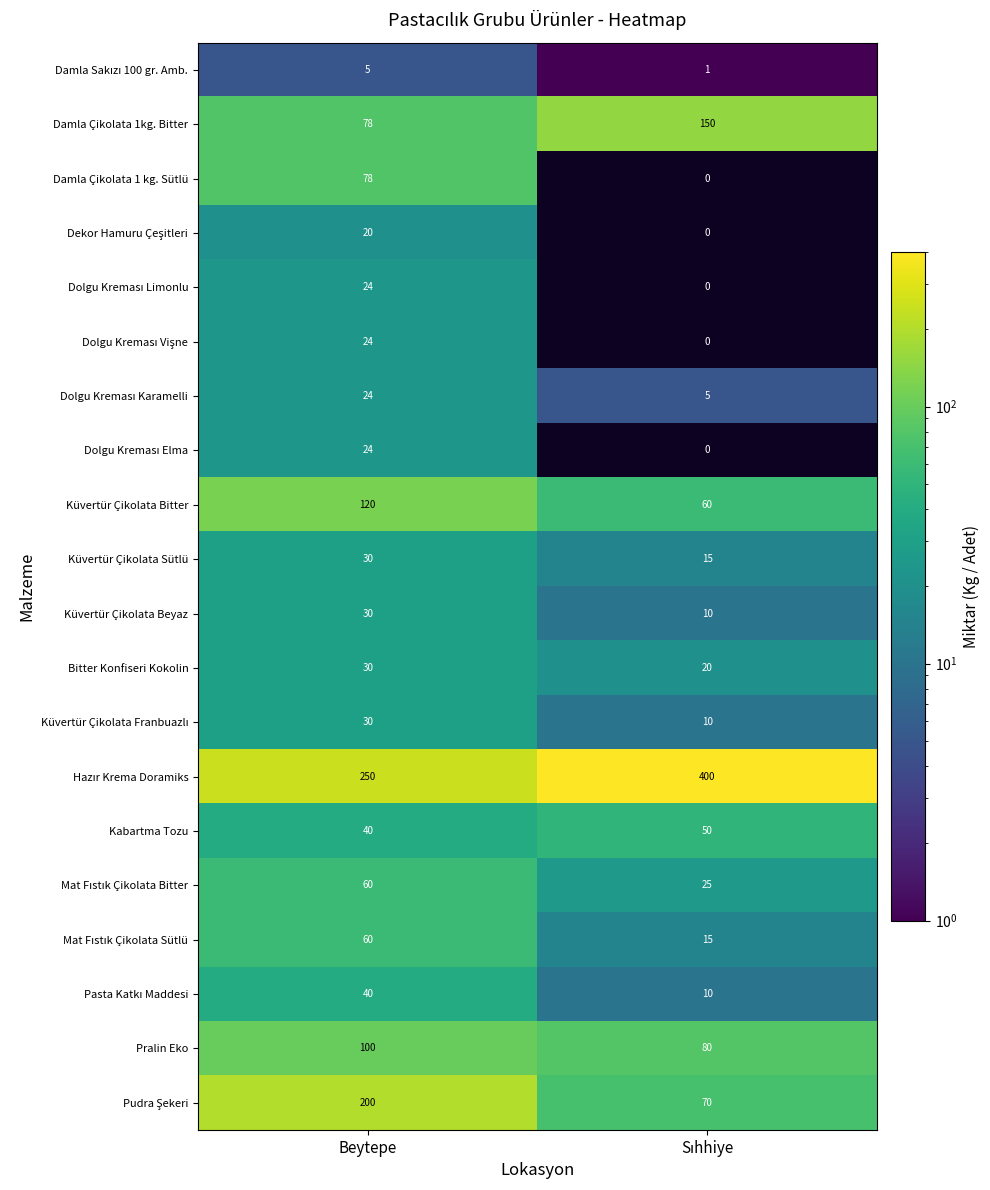

What is the spread (max minus min) of values at Beytepe?

245